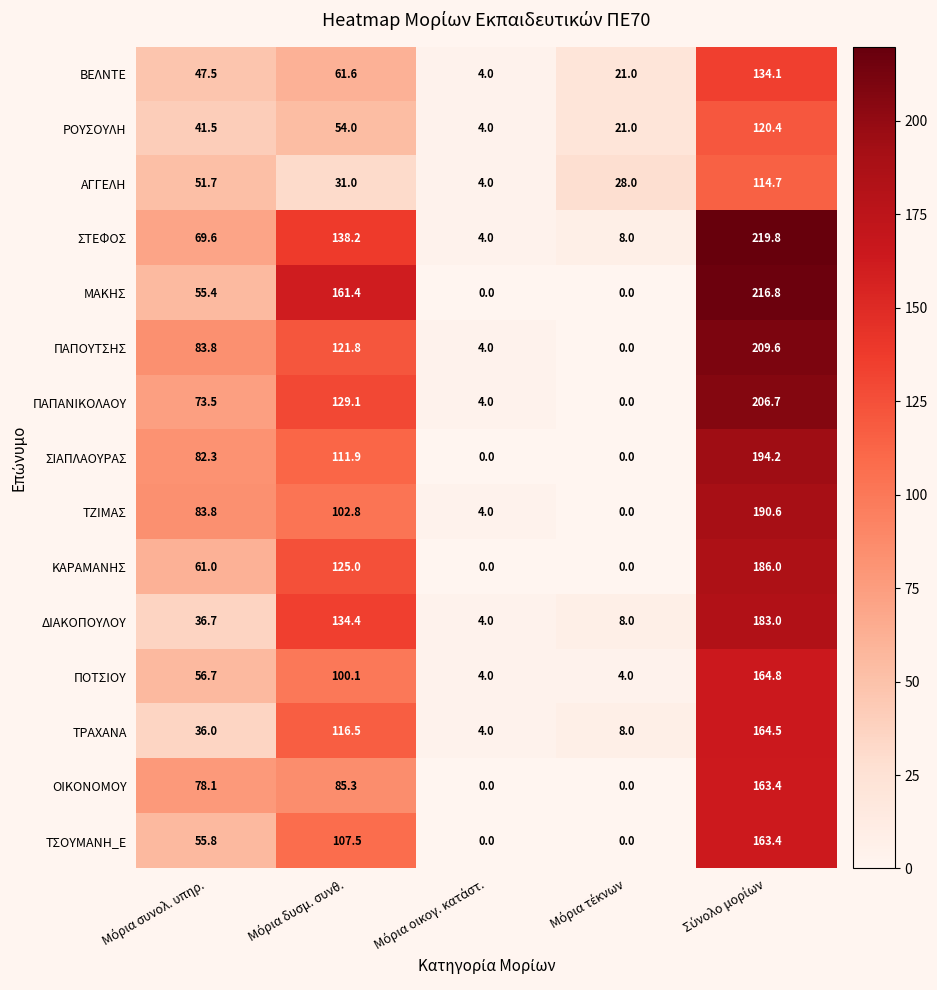

What is the greatest value displayed?

219.8